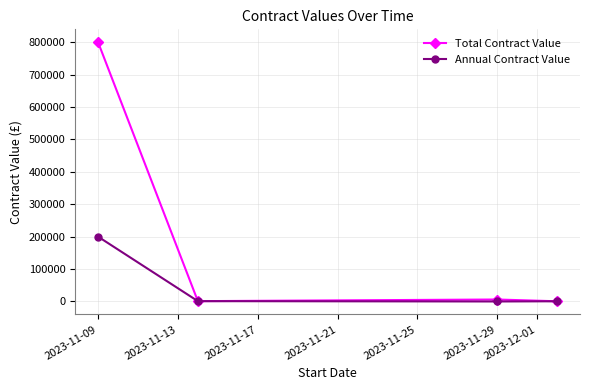

What is the highest value of the Total Contract Value series?

800000.0